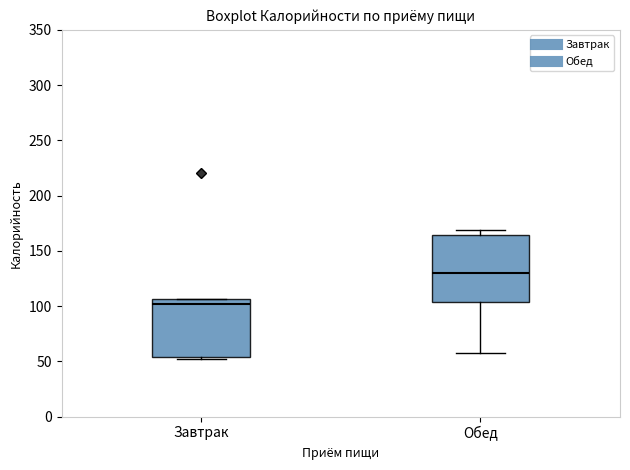

Where is the lower edge of the box for Завтрак on the y-axis? The values are not printed on the chart, so give them approximately, as read against the axis.

55